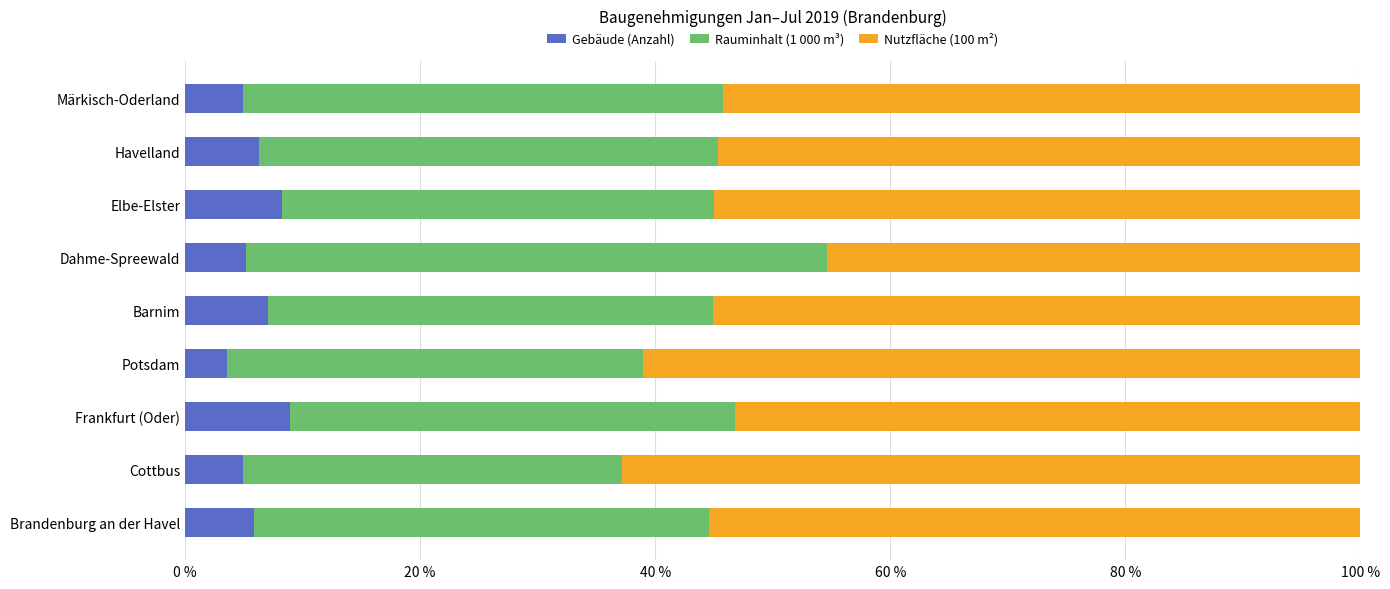

What is the average value of the Gebäude (Anzahl) series?

6.1